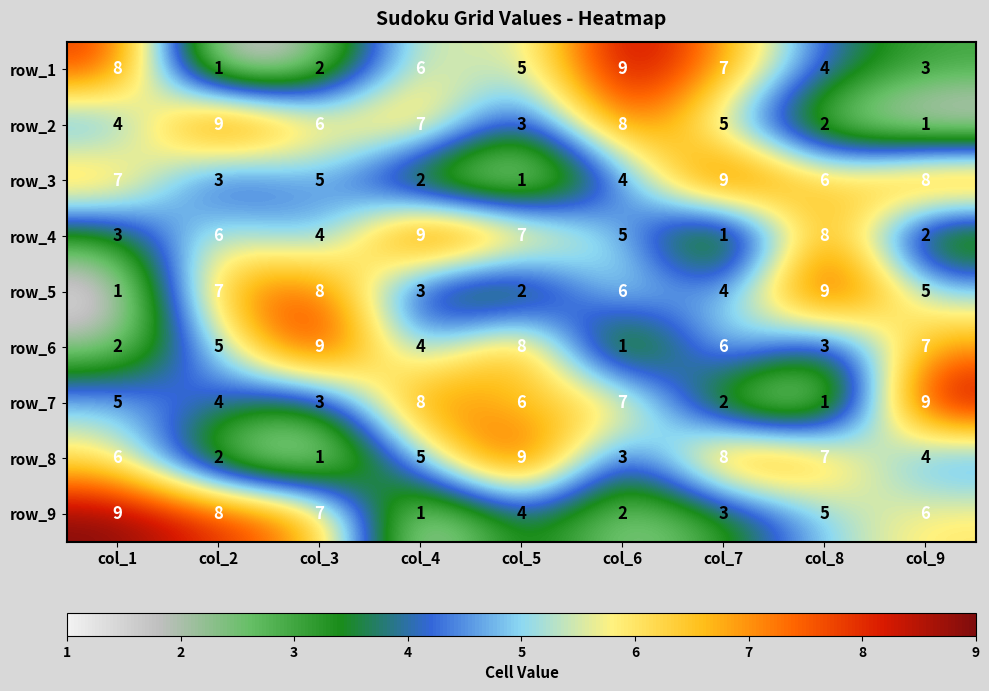

What is the highest value of the row_5 series?

9